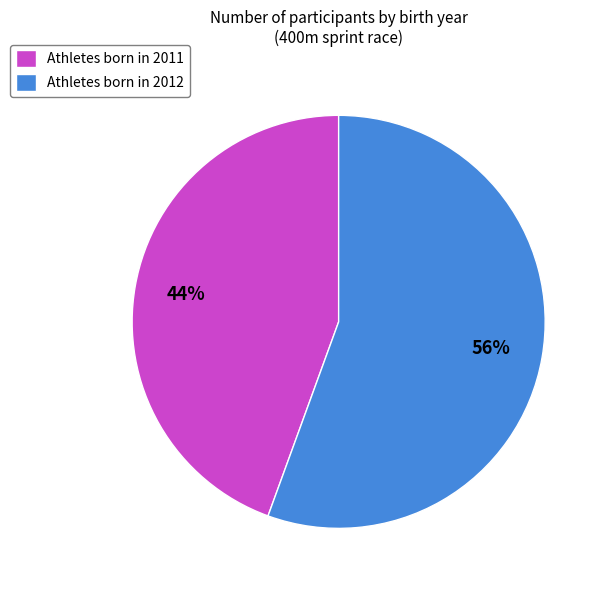

Do Athletes born in 2011 and Athletes born in 2012 together represent more than half of the pie?

Yes